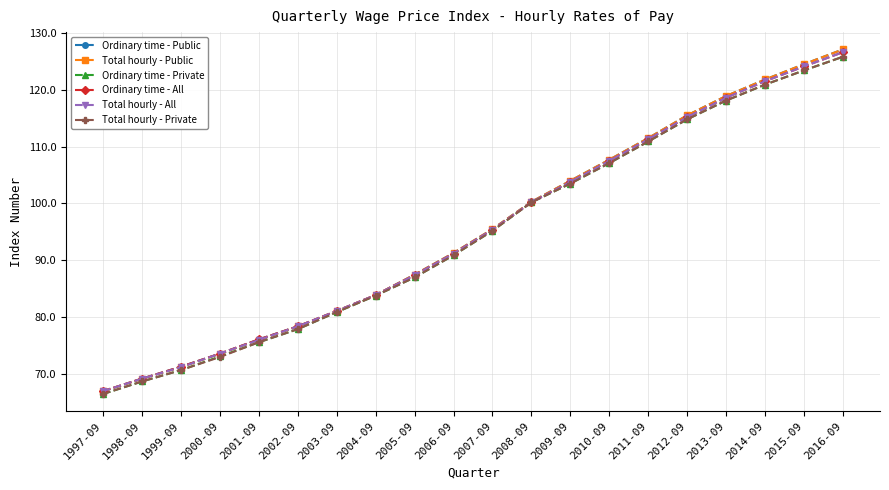

True or false: Total hourly - Private has more than 2 points higher than both neighbors.

False